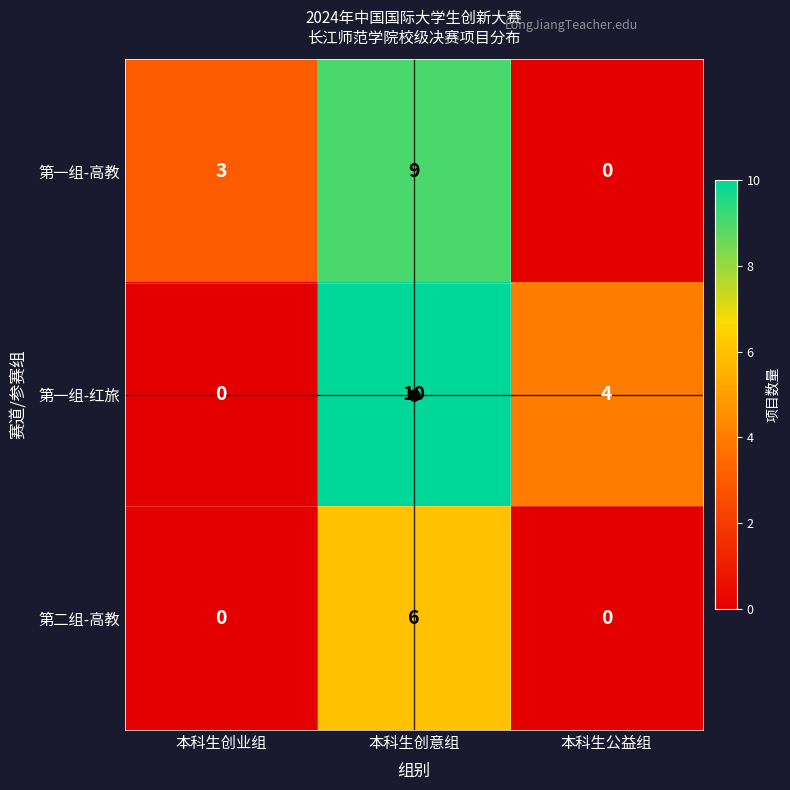

What is the sum of the 第一组-红旅 values at 本科生公益组 and 本科生创业组?

4